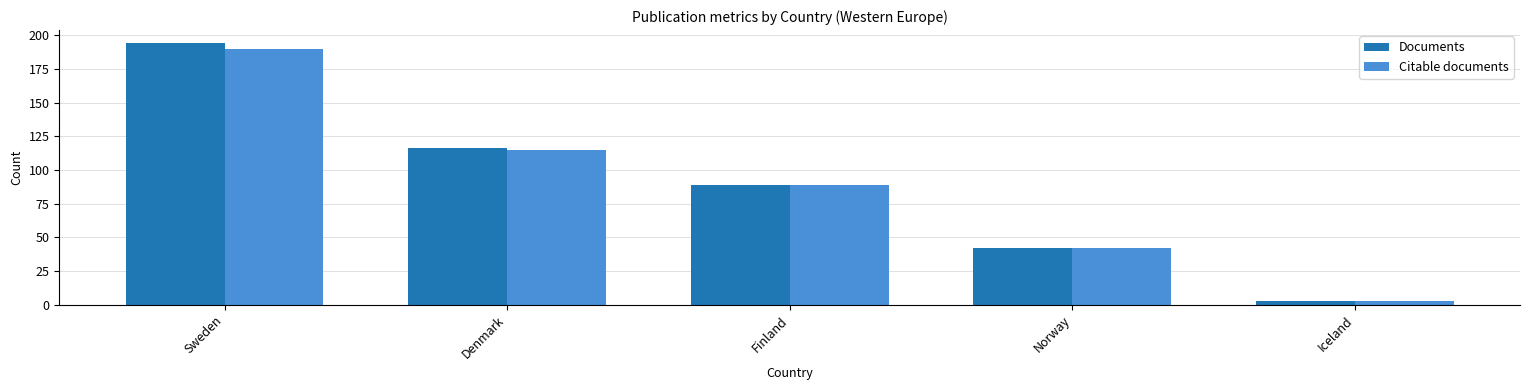

Which series has the widest spread of values?

Documents